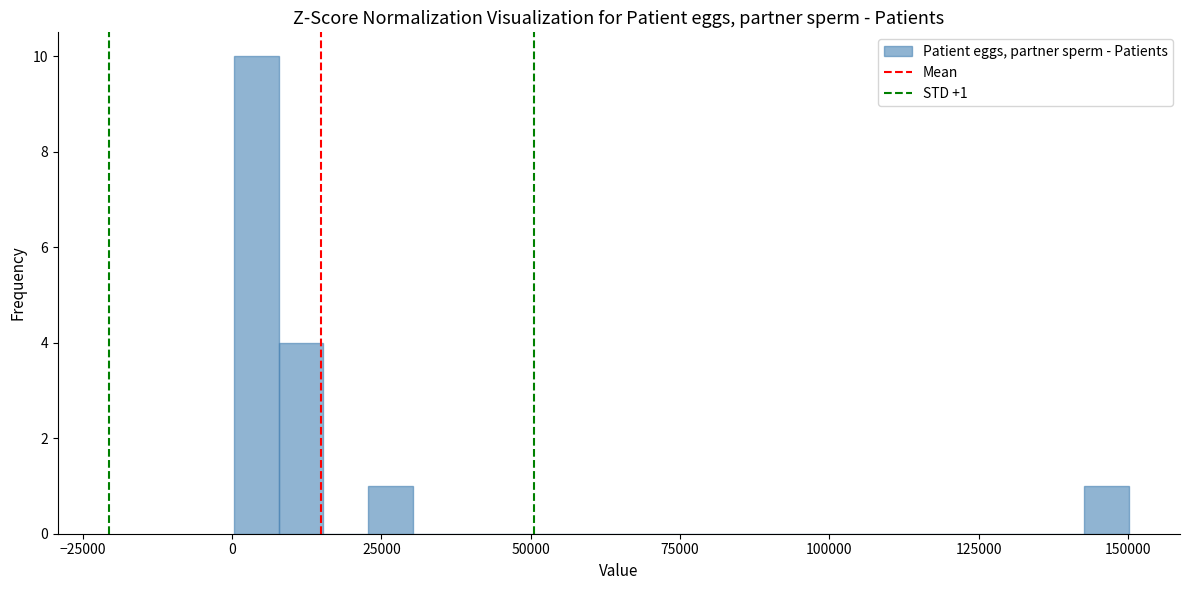

Read against the x-axis, roughly where is the centre of the tallest bar?

5000